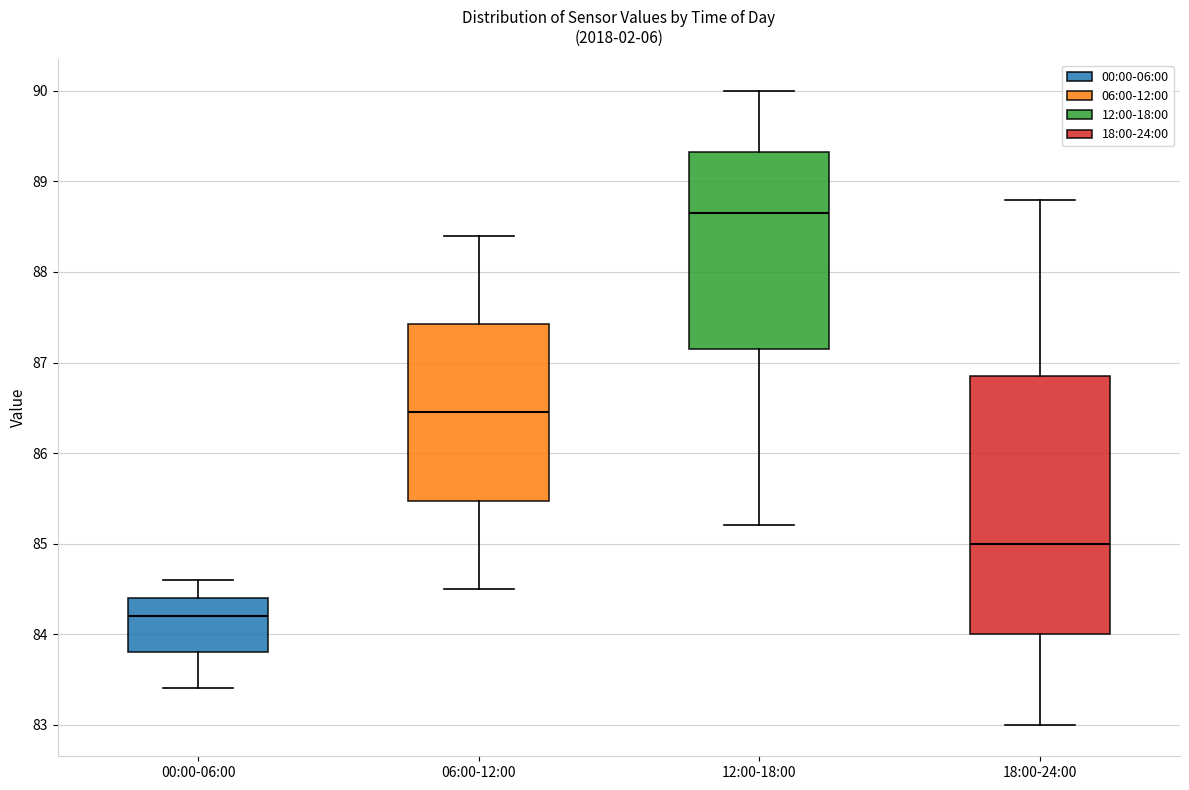

Where is the lower edge of the box for 00:00-06:00 on the y-axis? The values are not printed on the chart, so give them approximately, as read against the axis.

83.8